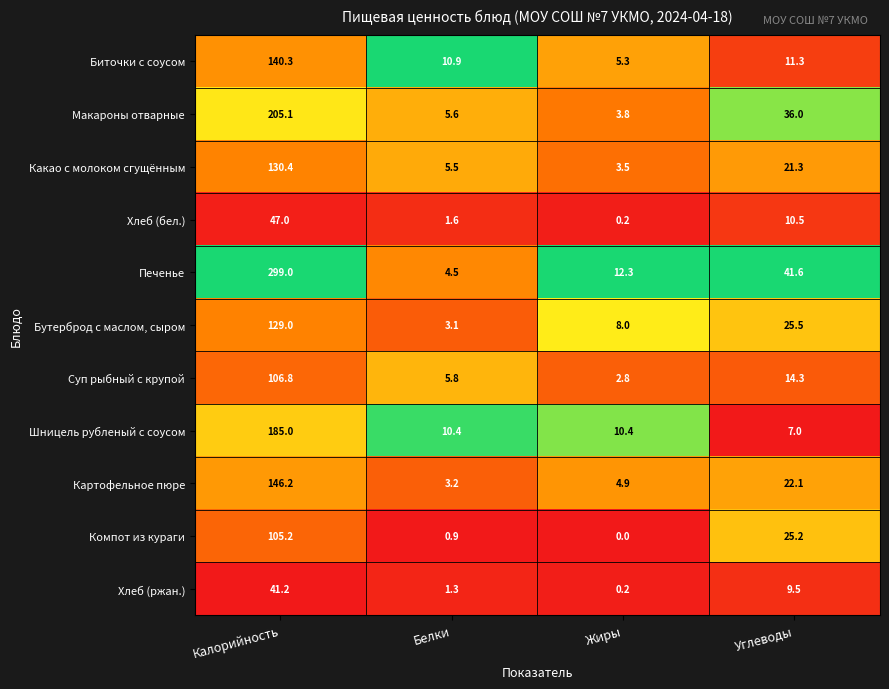

Count the number of data series in this chart.

11